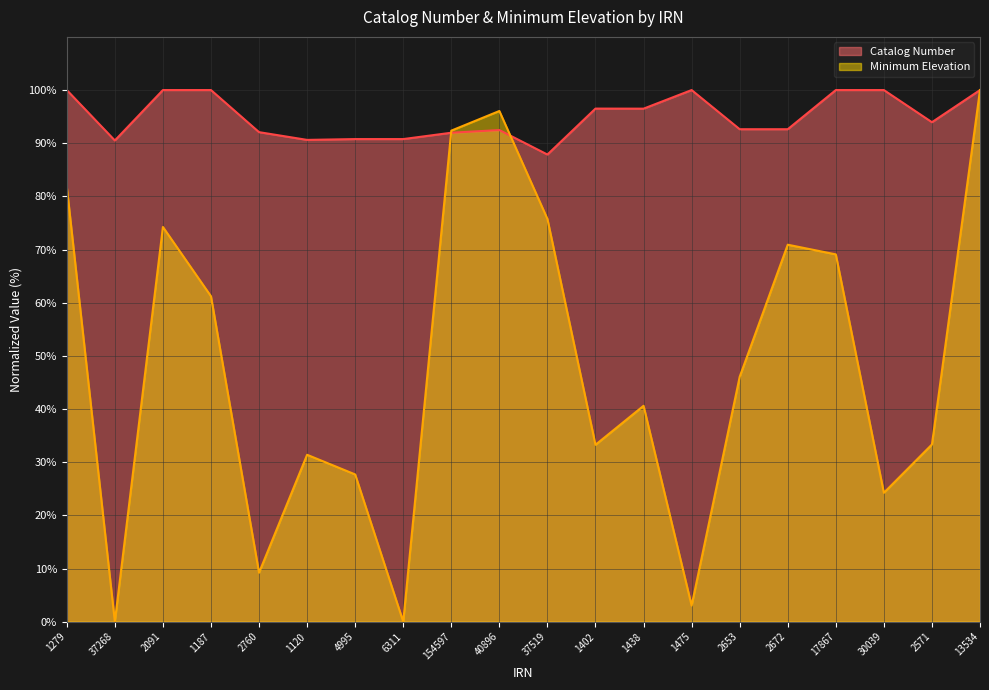

Is it true that Catalog Number equals 38.6 at 2091?

False